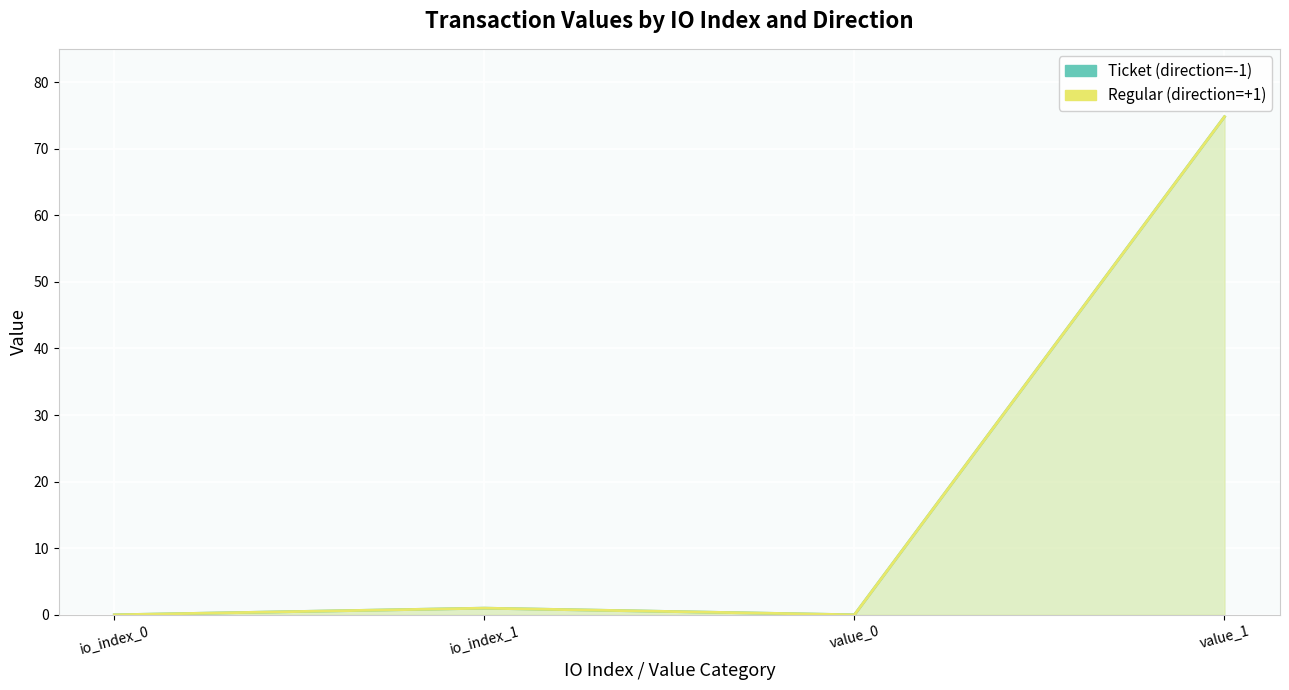

What is the sum of all Ticket (direction=-1) values?

75.8